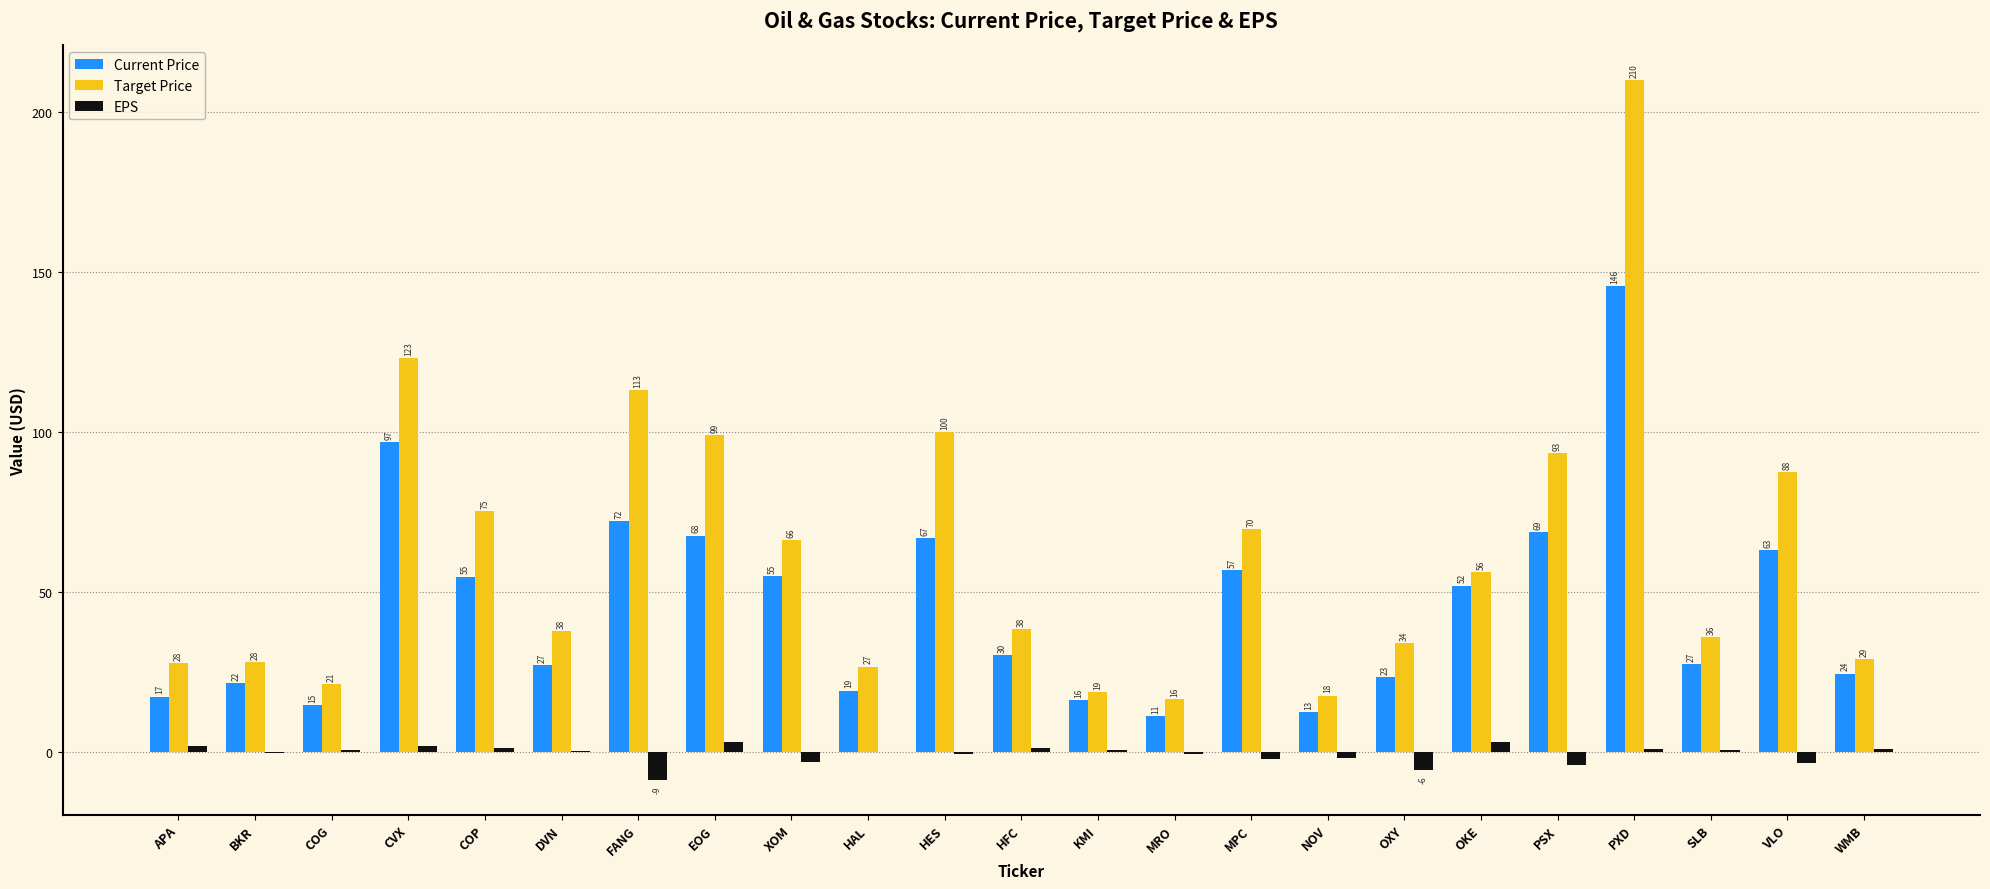

How many groups of bars are there?

23